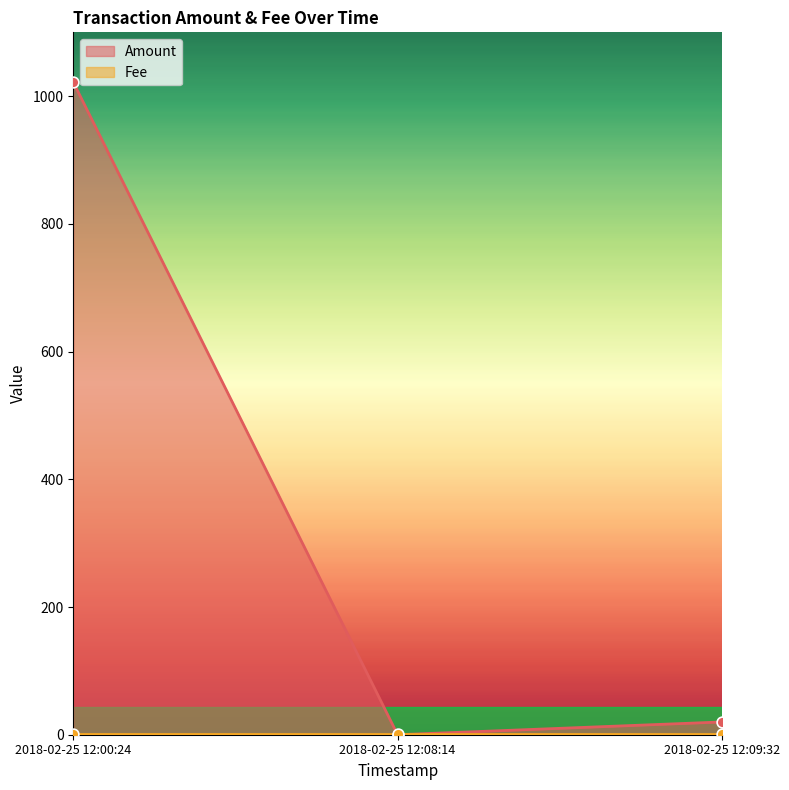

Is the value of Amount at 2018-02-25 12:00:24 greater than the value of Fee at 2018-02-25 12:00:24?

Yes